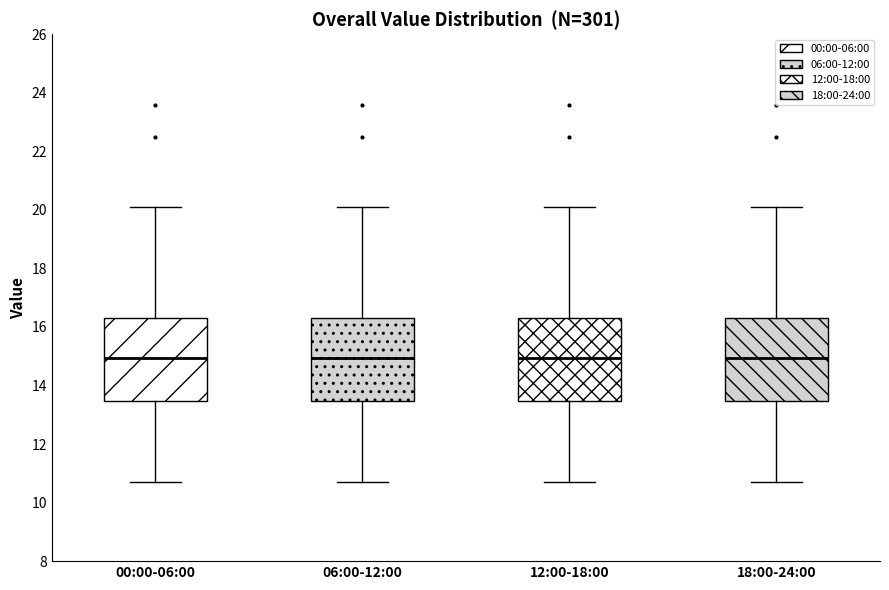

Reading left to right, transcribe this box plot: for each box, give where its median line is, the range the box spans, and where its two whiskers end, as read against the y-axis. The values are not printed on the chart, so give them approximately, as read against the axis.

00:00-06:00: median 15.0, box 13.4 to 16.4, whiskers 10.8 to 20.2
06:00-12:00: median 15.0, box 13.4 to 16.4, whiskers 10.8 to 20.2
12:00-18:00: median 15.0, box 13.4 to 16.4, whiskers 10.8 to 20.2
18:00-24:00: median 15.0, box 13.4 to 16.4, whiskers 10.8 to 20.2